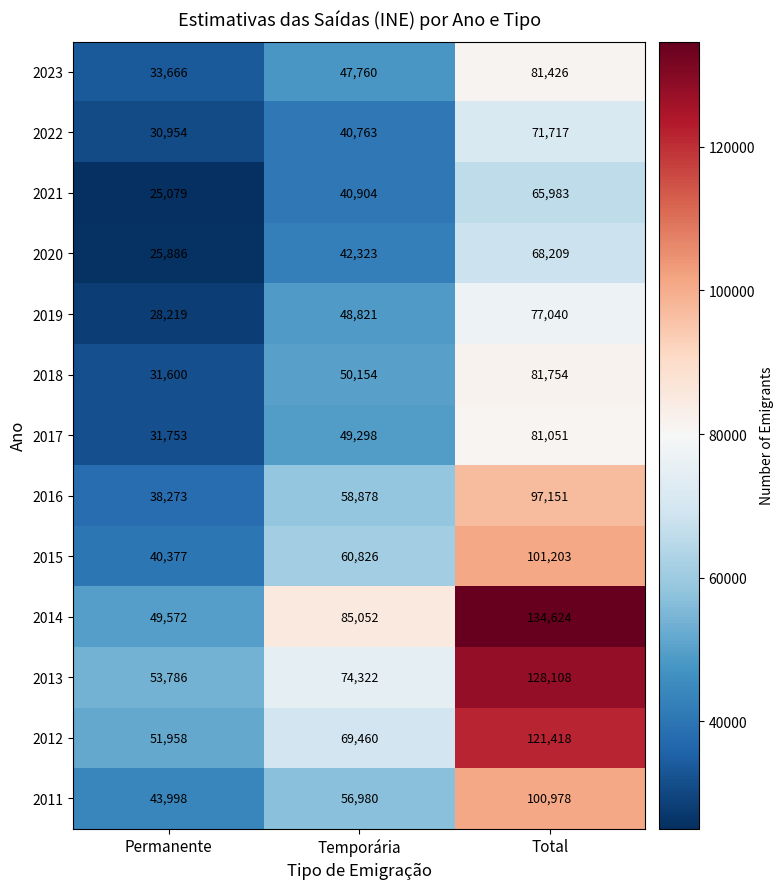

Which series has the widest spread of values?

2014